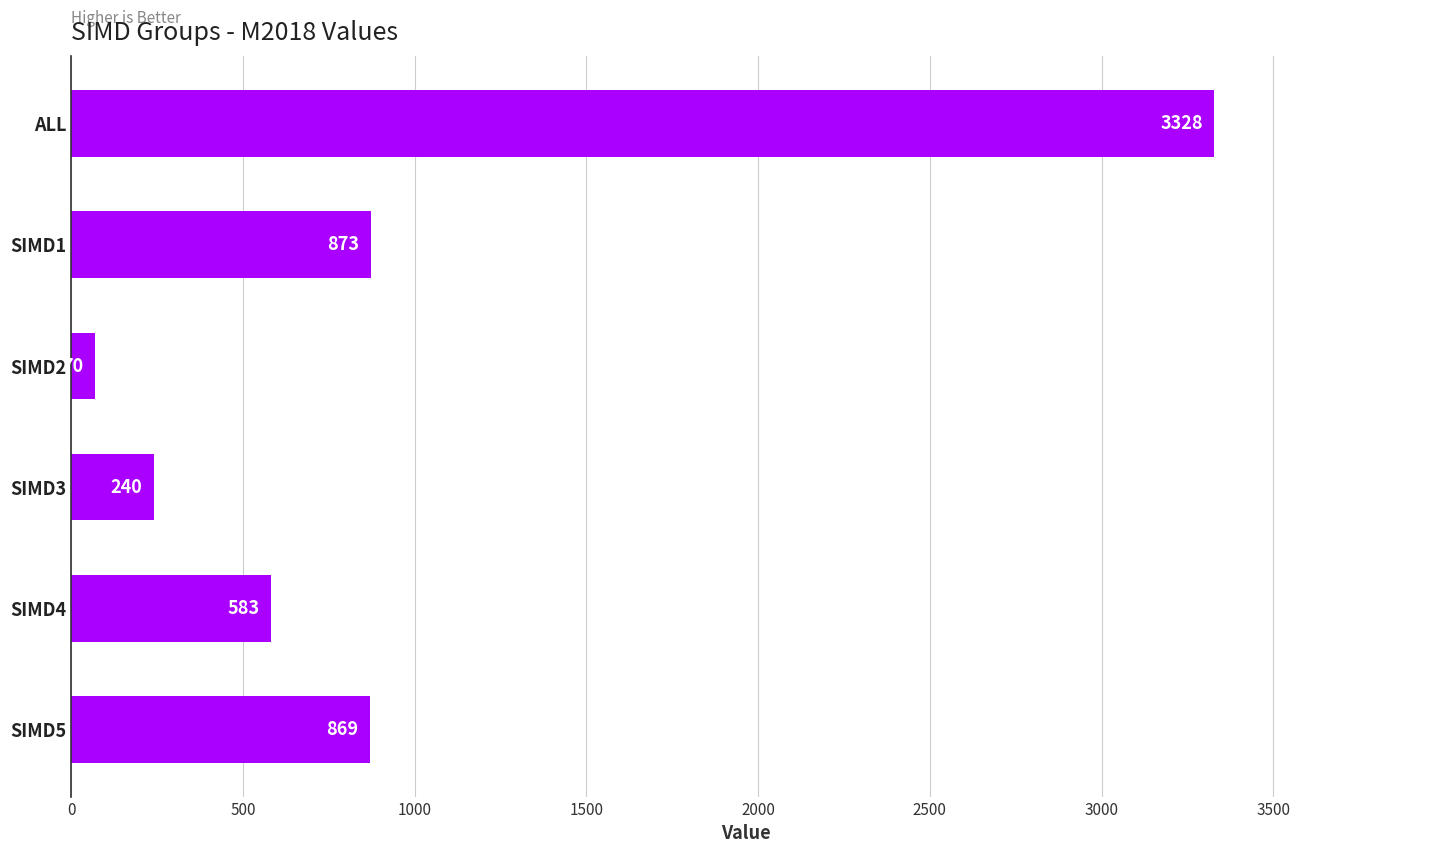

What is the value of the 5th bar from the top?

583